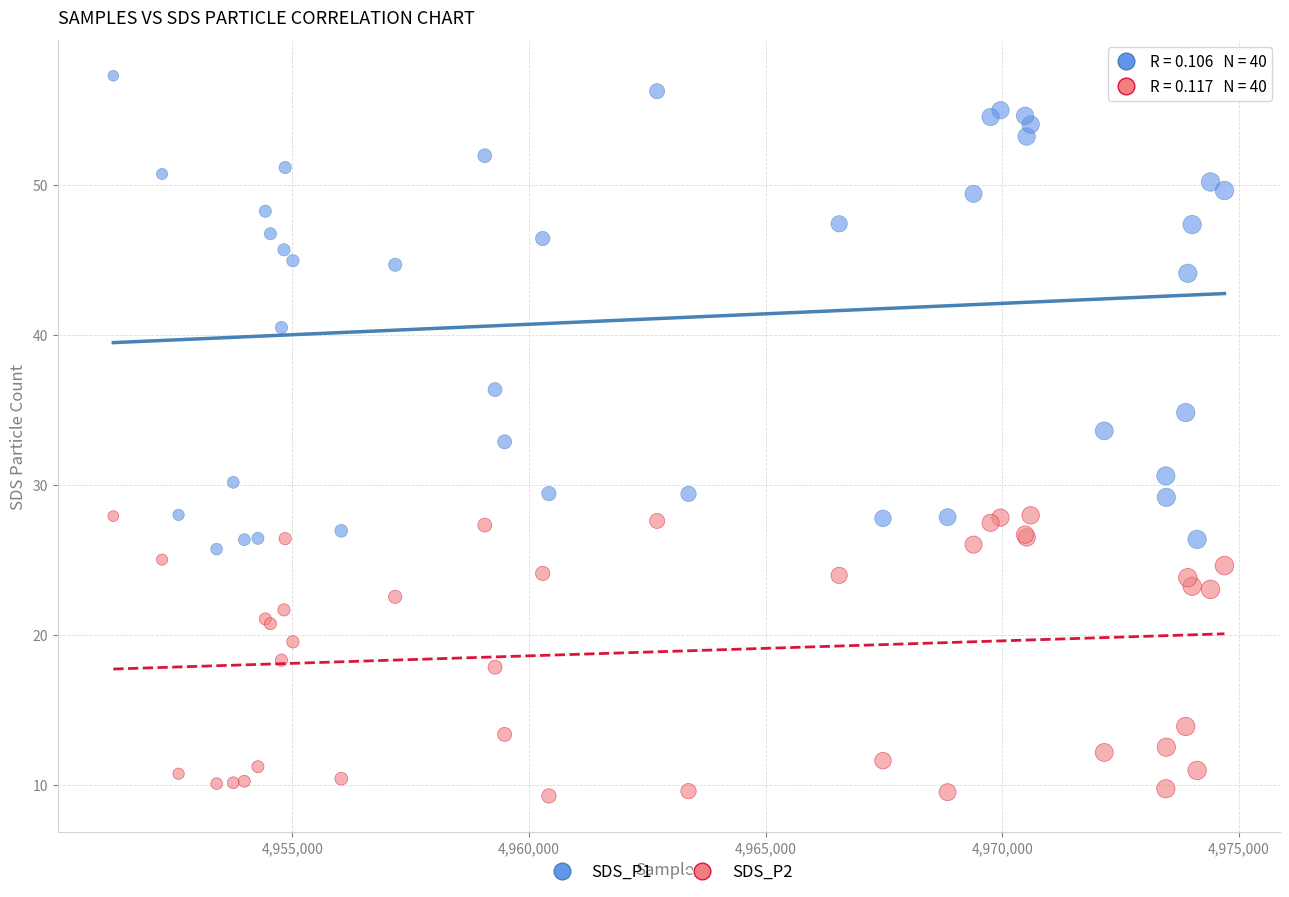

What is the X range (max minus min) for the scatter plot?

23478.0